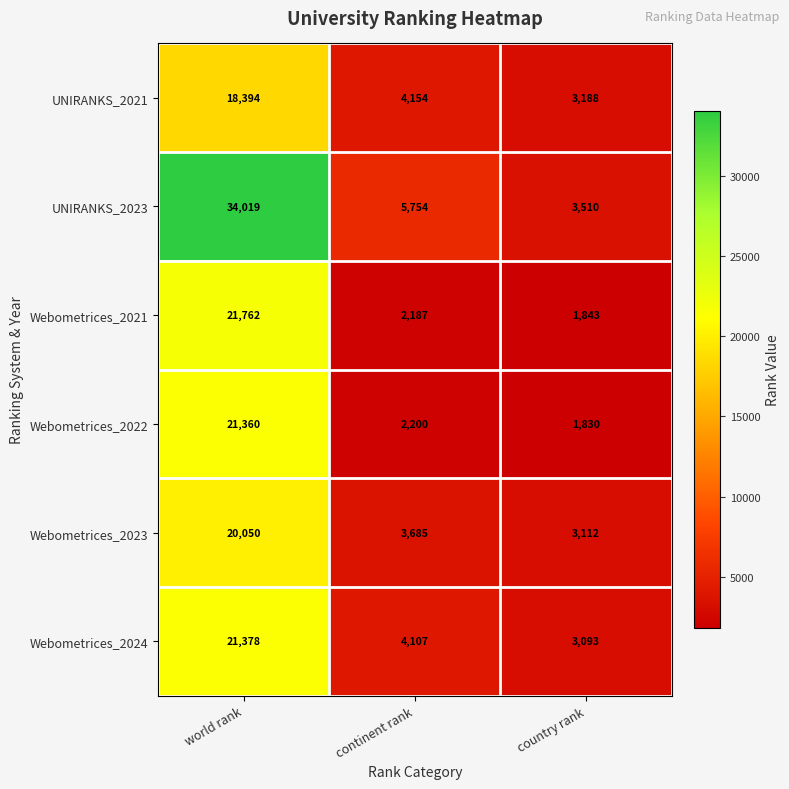

Reading left to right, transcribe all the data shown in this chart.

UNIRANKS_2021: 18394	4154	3188
UNIRANKS_2023: 34019	5754	3510
Webometrices_2021: 21762	2187	1843
Webometrices_2022: 21360	2200	1830
Webometrices_2023: 20050	3685	3112
Webometrices_2024: 21378	4107	3093